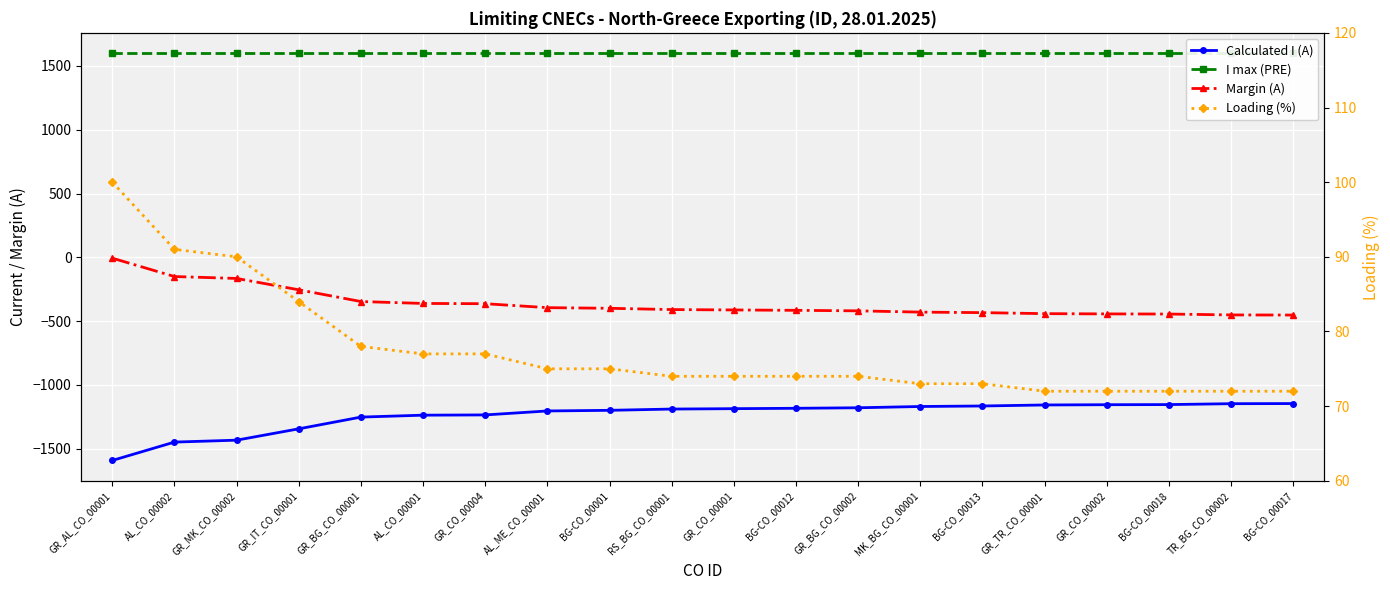

Where is Calculated I (A) nearest to the value -1370?

GR_IT_CO_00001